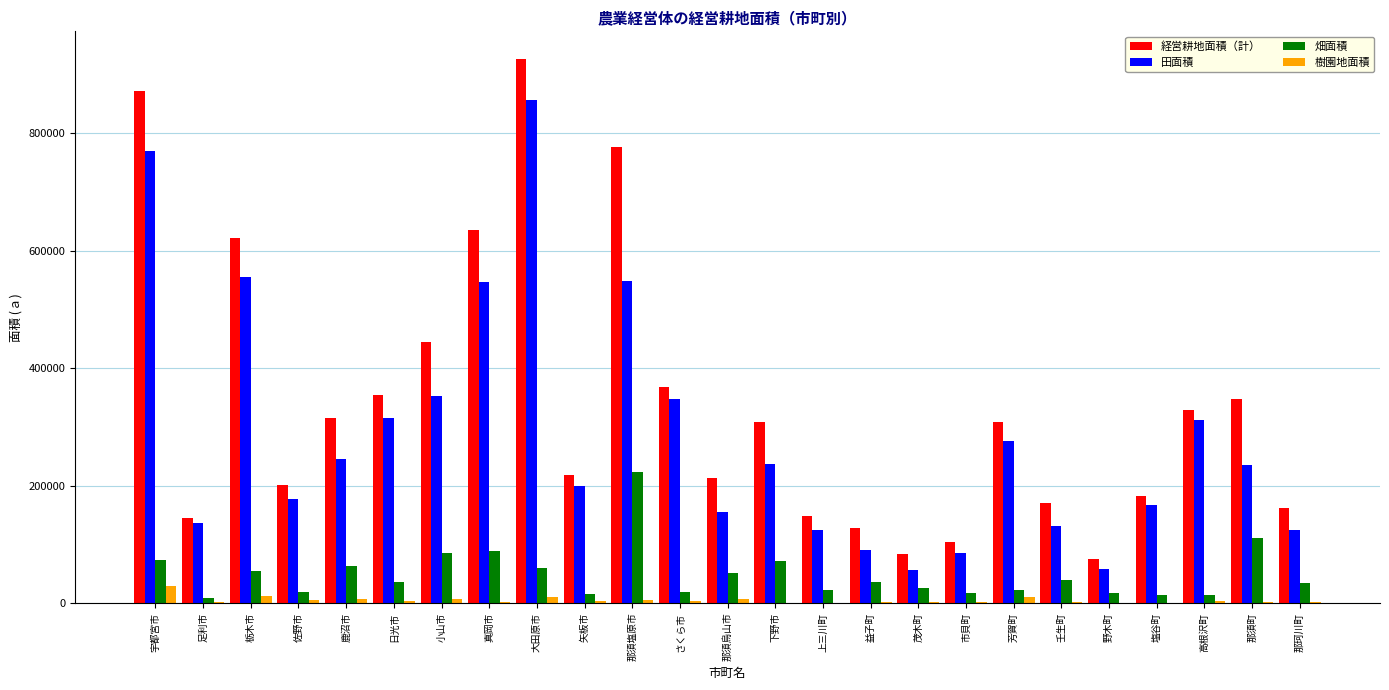

Is the value of 田面積 at 真岡市 greater than the value of 畑面積 at 真岡市?

Yes